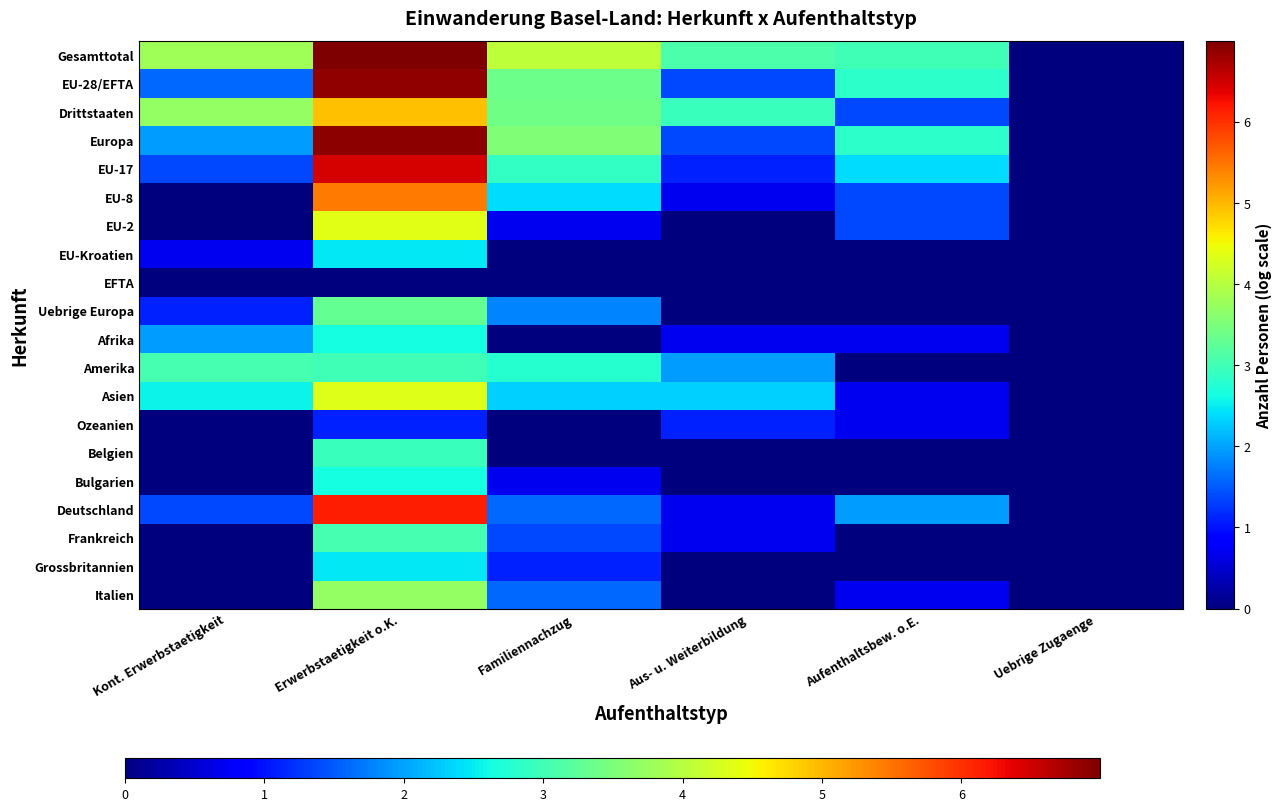

At which category is the sum across all series the highest?

Erwerbstaetigkeit o.K.